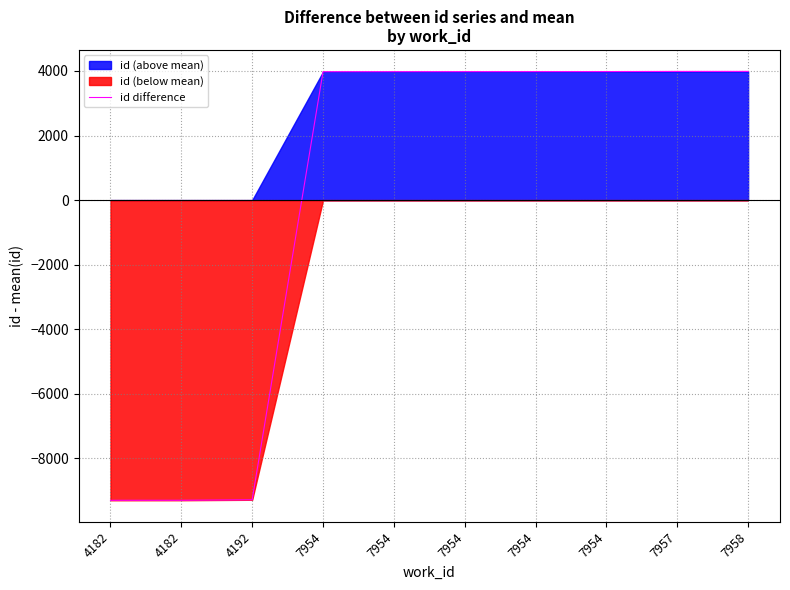

Is it true that the value at 7954 is 1556?

False